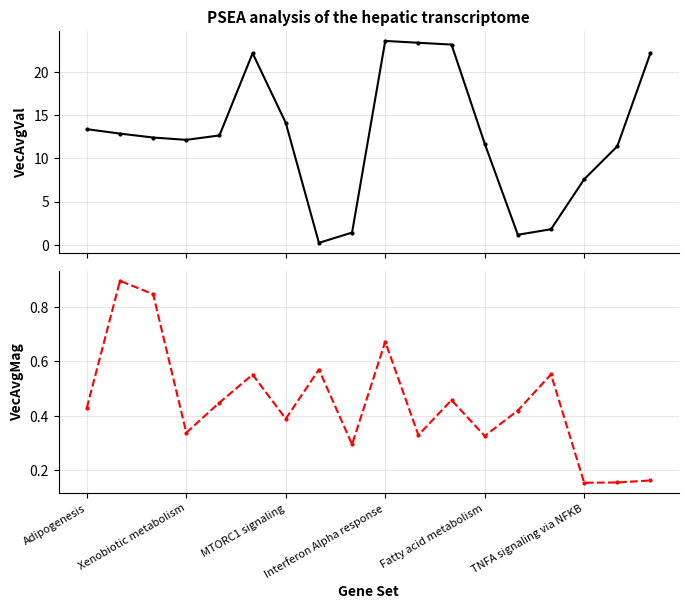

What is the spread (max minus min) of values at 10?

23.1